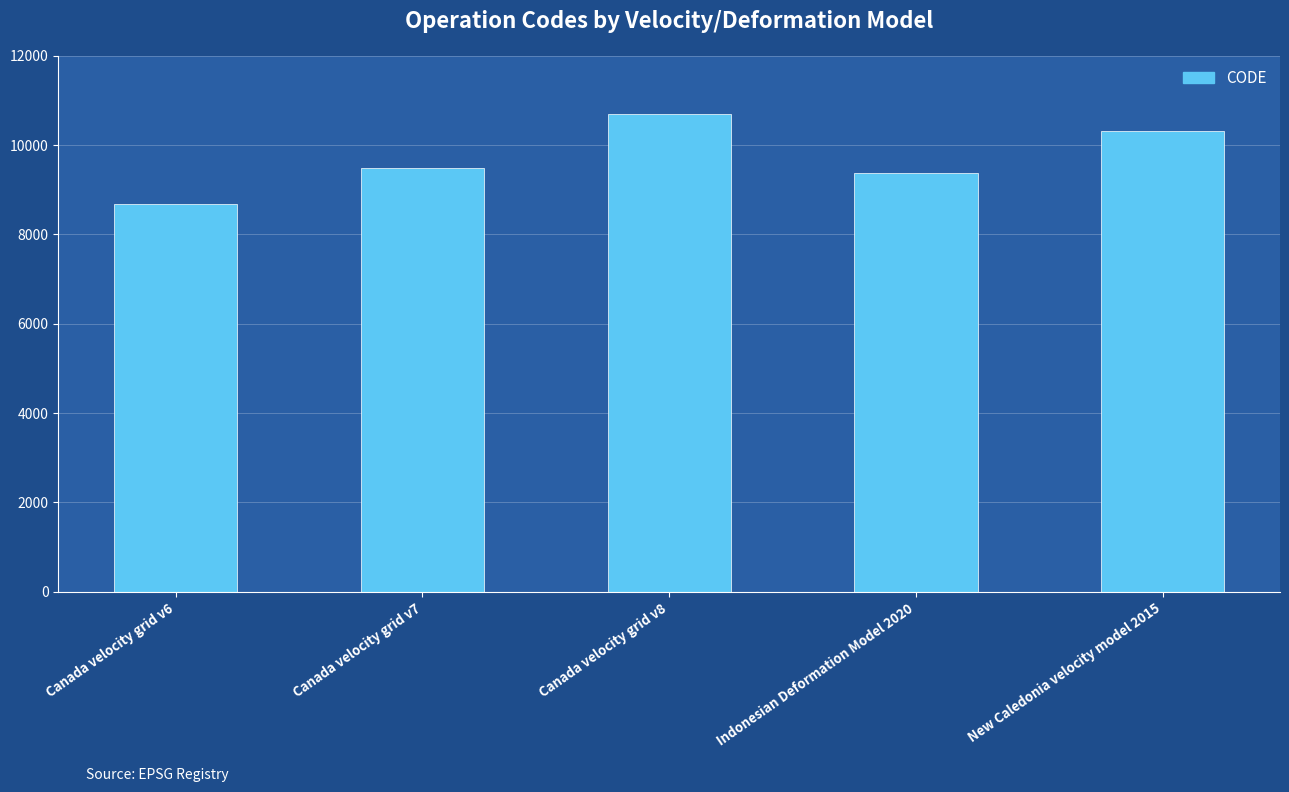

Is it true that the value at New Caledonia velocity model 2015 is 4977?

False